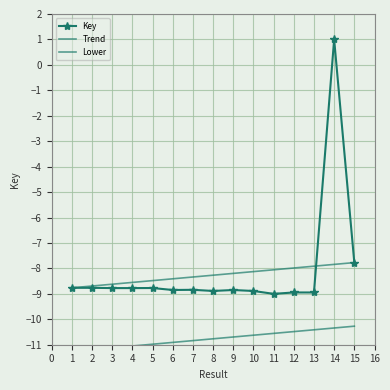

What is the total value across all series at 9?

-27.7